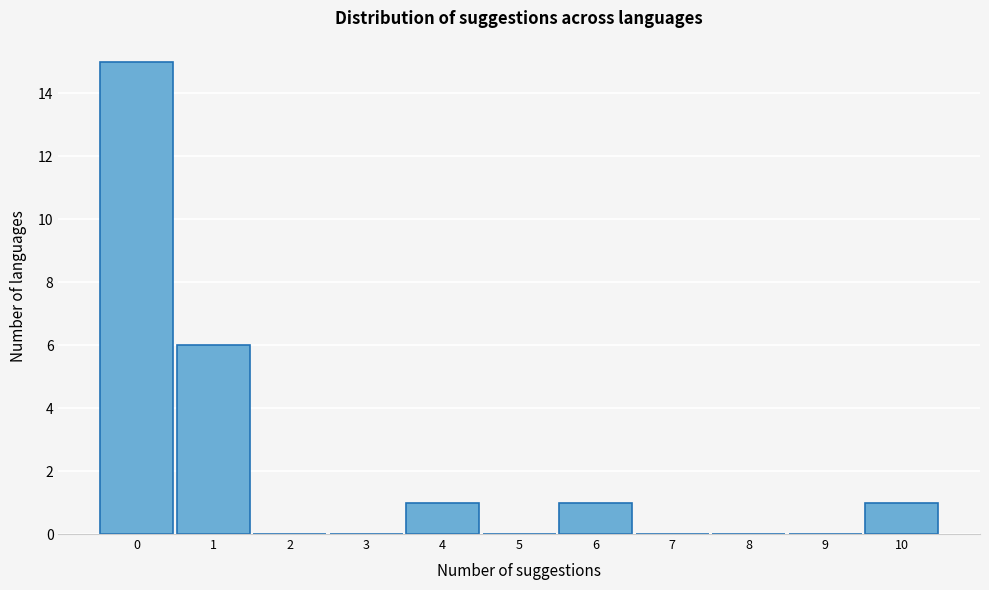

How tall is the bar that spans 5.5 to 6.5 on the x-axis? The values are not printed on the chart, so give them approximately, as read against the axis.

1